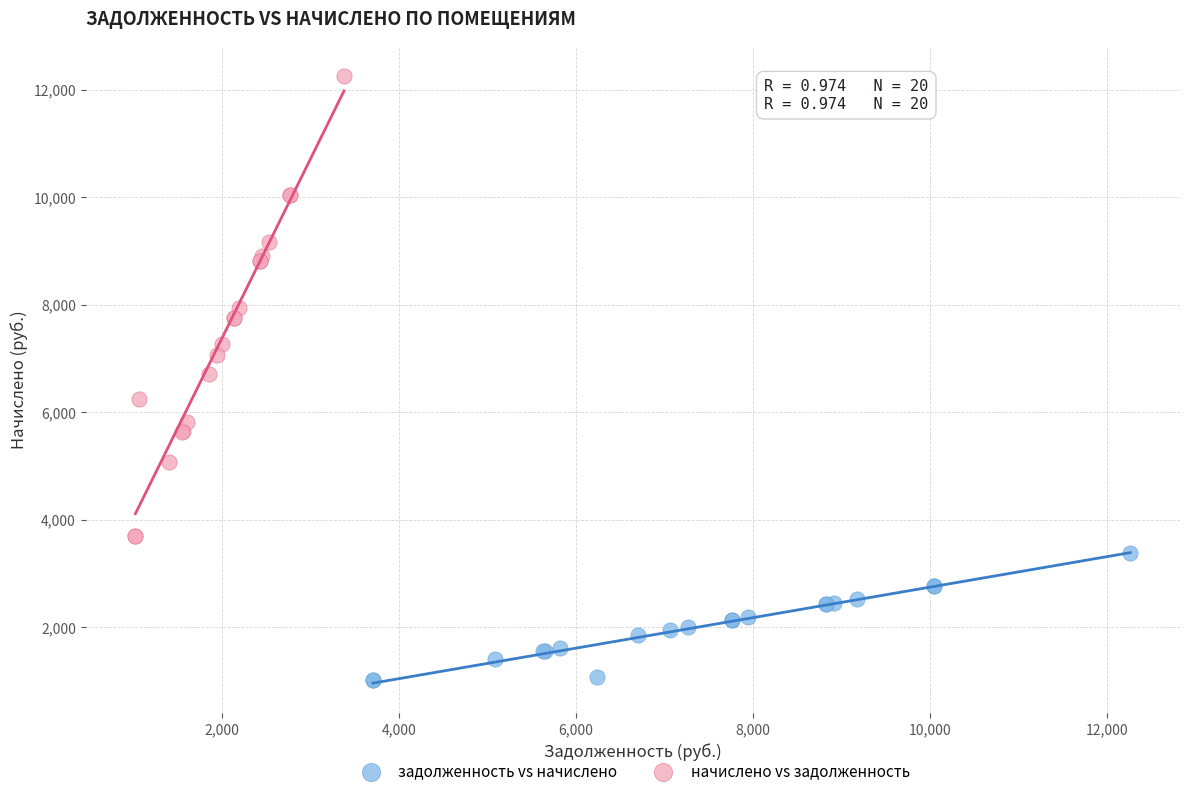

Which series reaches the maximum Y coordinate?

начислено vs задолженность